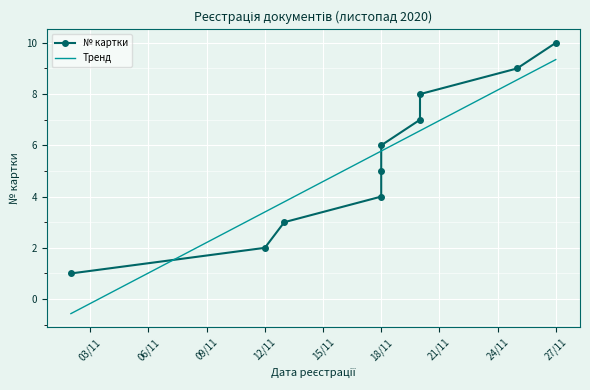

What is the difference between the maximum and minimum values?

9